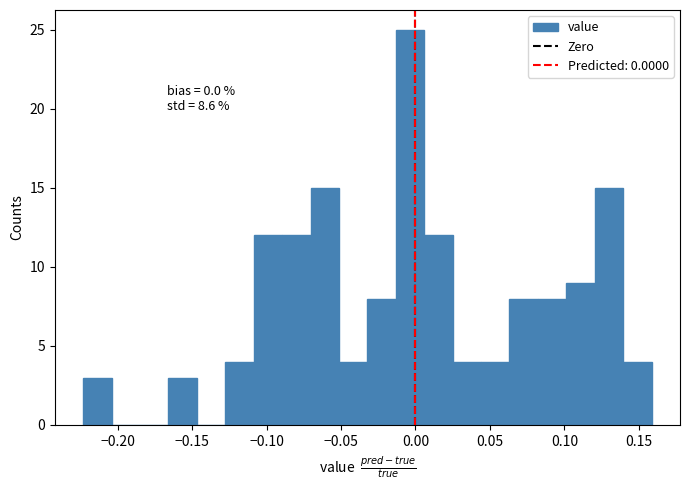

Around what value on the x-axis is the tallest bar? Give the approximate position of its centre, as read against the axis.

-0.005